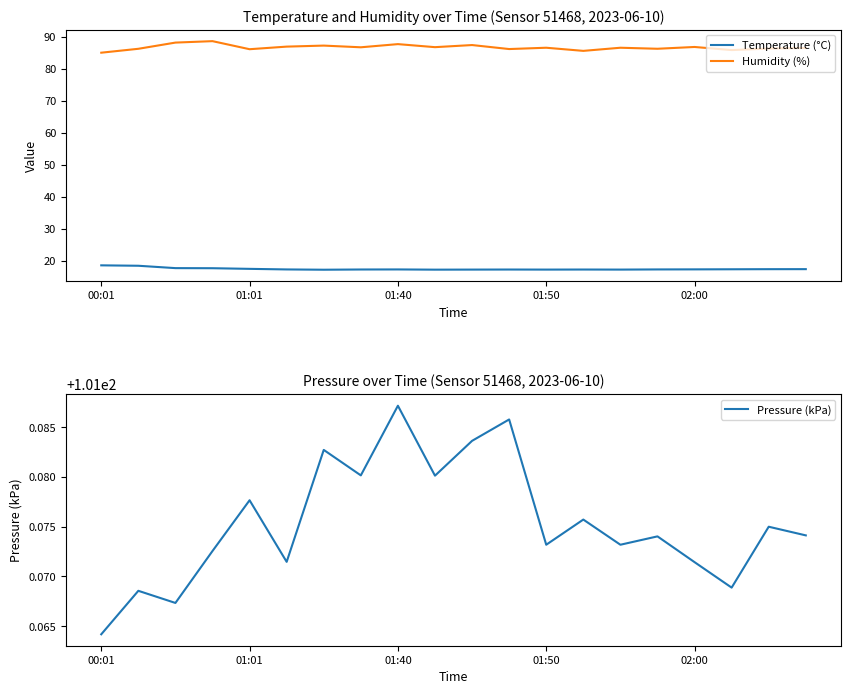

True or false: Temperature (°C) and Humidity (%) intersect in this chart.

False